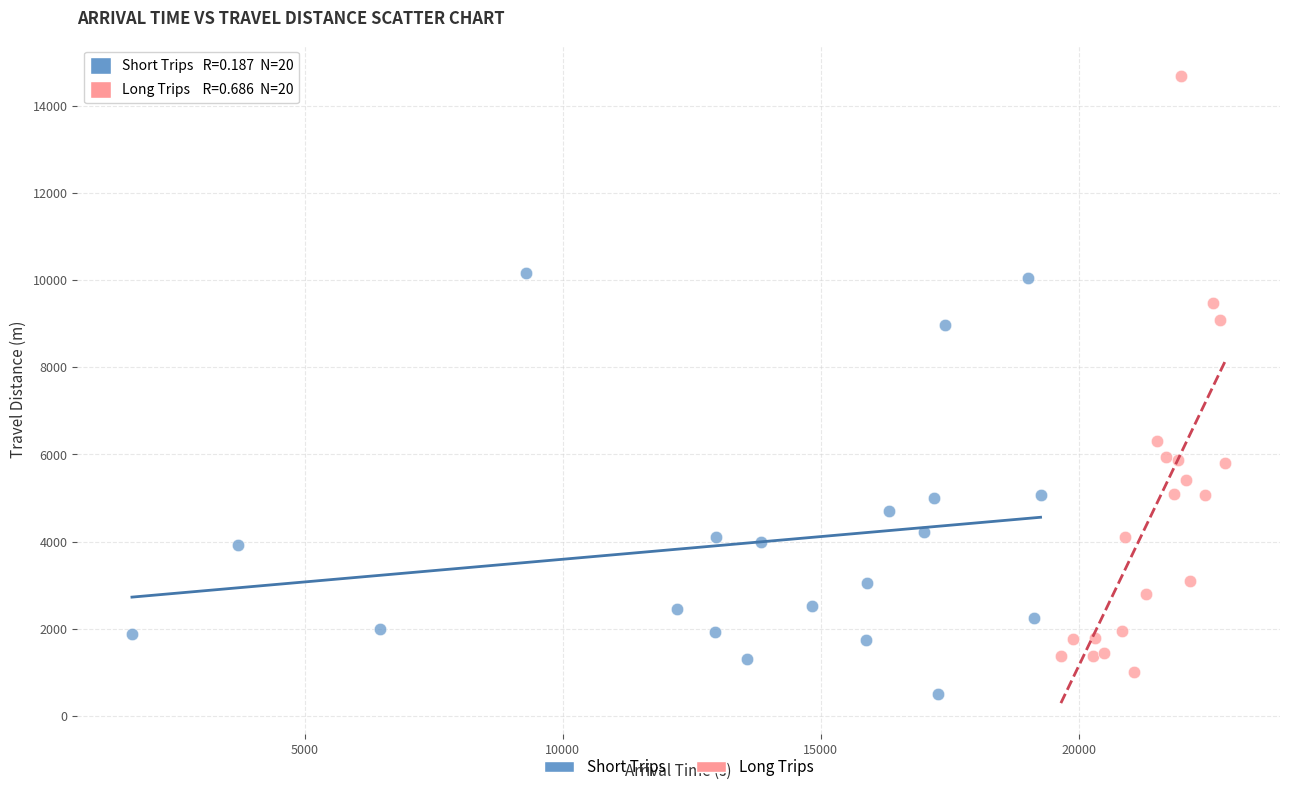

What are all the series names shown in the legend?

Short Trips, Long Trips